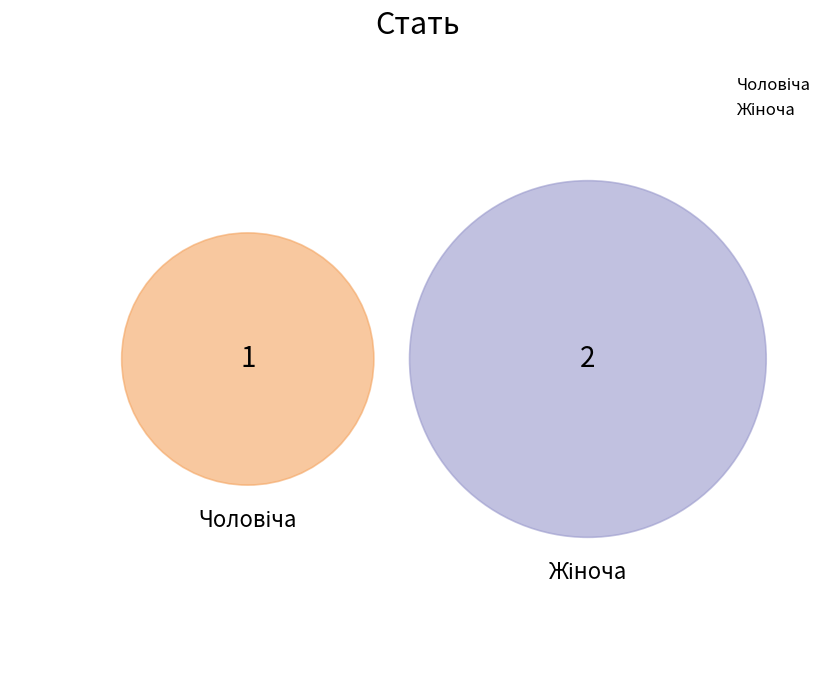

How many slices are in this pie chart?

2